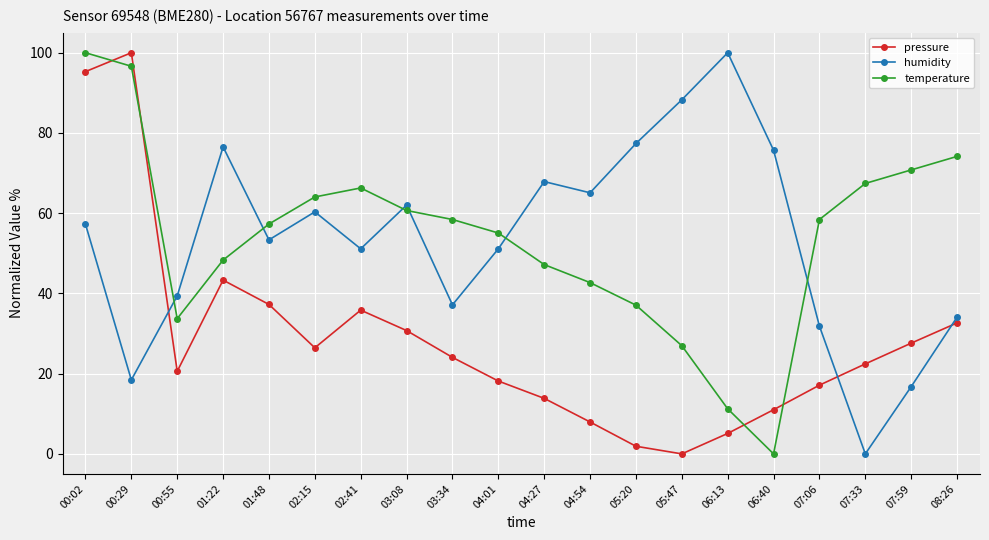

Reading right to left, what are all the values shown in this chart?

pressure: 32.7	27.6	22.4	17.1	11.0	5.1	0.0	1.9	8.0	13.8	18.2	24.1	30.7	35.8	26.4	37.3	43.3	20.6	100.0	95.3
humidity: 34.1	16.8	0.0	31.8	75.7	100.0	88.3	77.4	65.1	67.9	51.1	37.2	62.0	51.1	60.3	53.4	76.5	39.4	18.4	57.3
temperature: 74.2	70.8	67.4	58.4	0.0	11.2	27.0	37.1	42.7	47.2	55.1	58.4	60.7	66.3	64.0	57.3	48.3	33.7	96.6	100.0